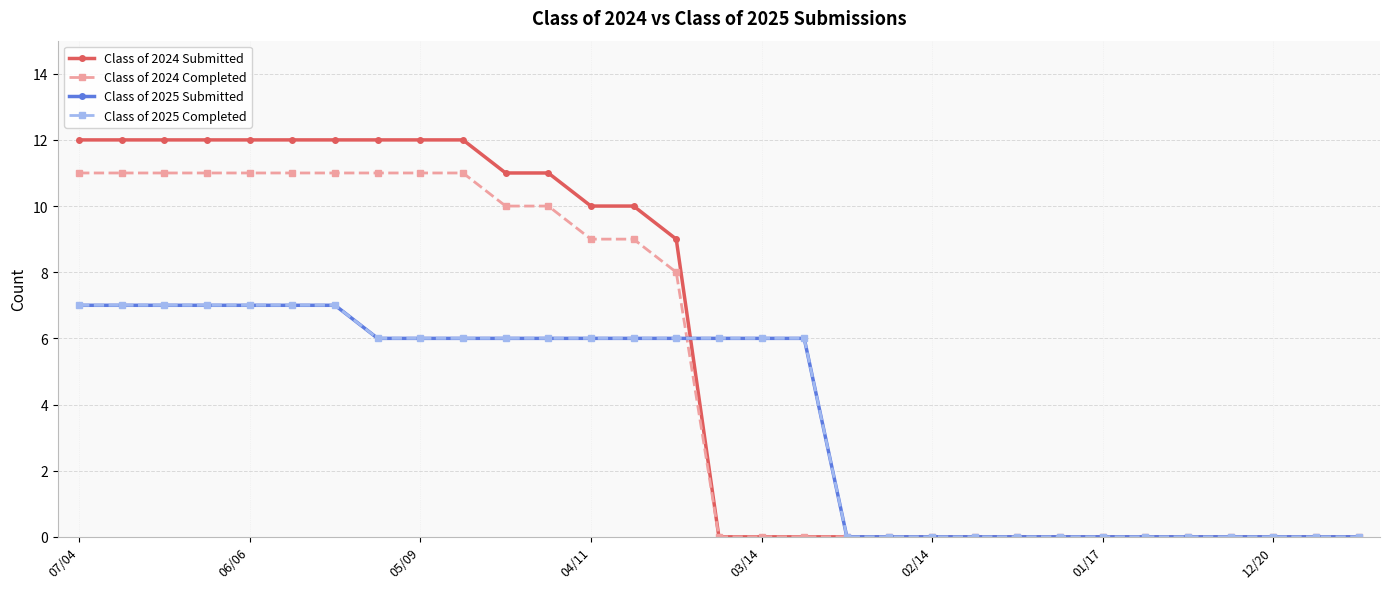

Which category has the lowest value in the Class of 2025 Submitted series?

18